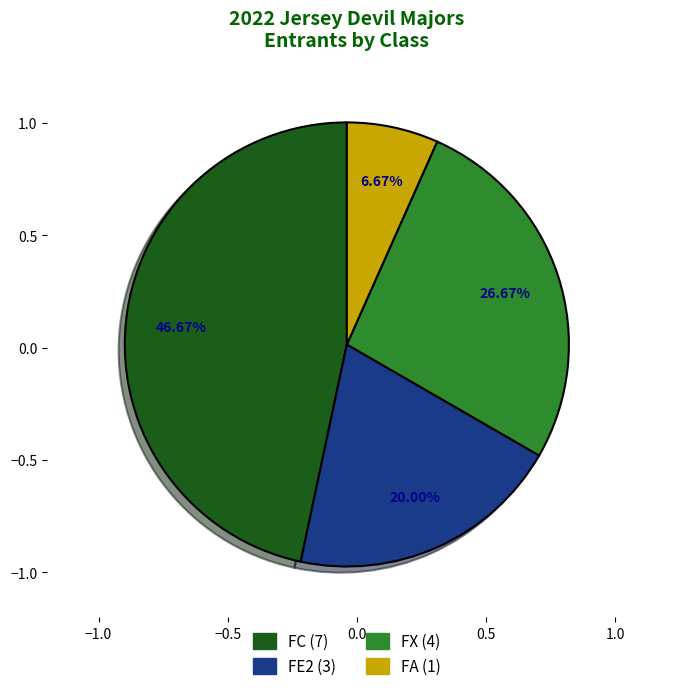

Rank the categories by value from lowest to highest.

FA, FE2, FX, FC